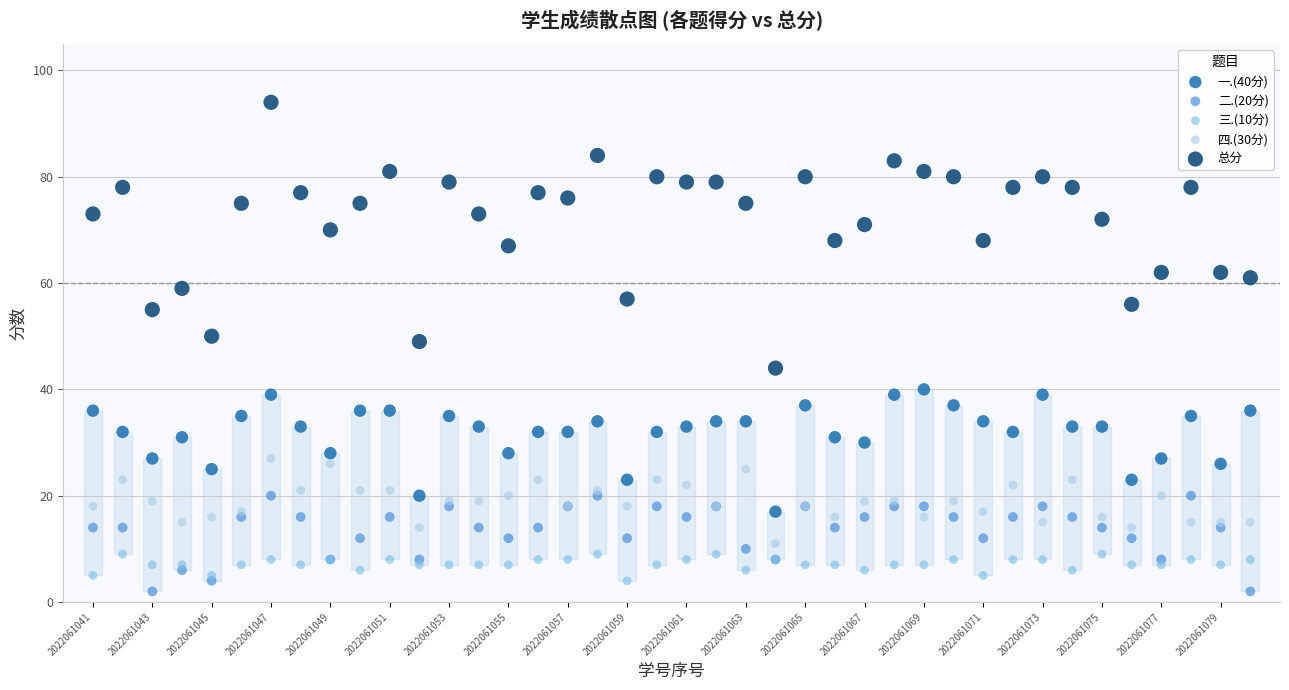

Which series contains the highest Y value?

总分